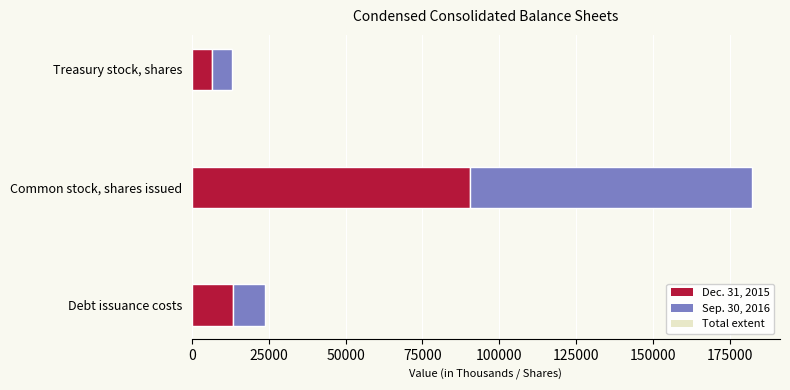

The value of Dec. 31, 2015 at Debt issuance costs is 13333.0. True or false?

True